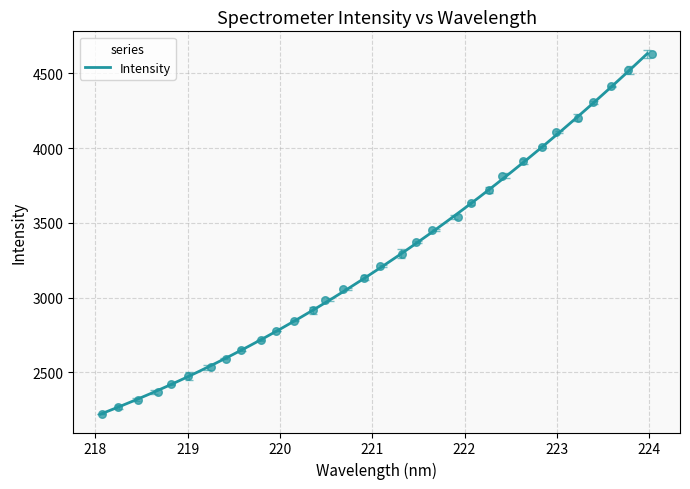

Which has a higher value, 222.8355 or 219.3979?

222.8355